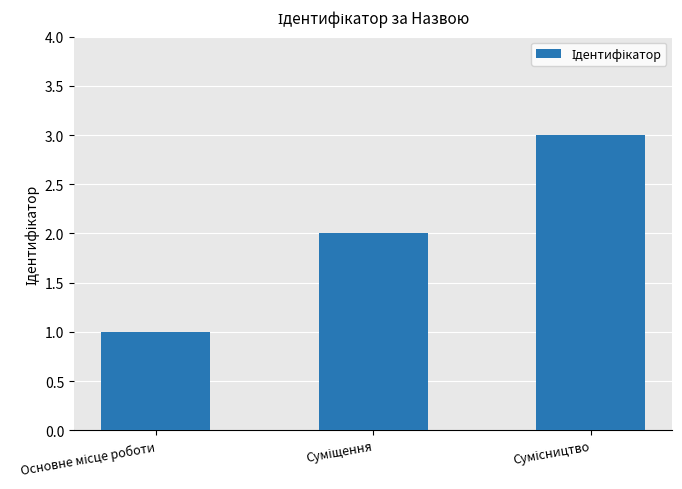

What is the greatest value displayed?

3